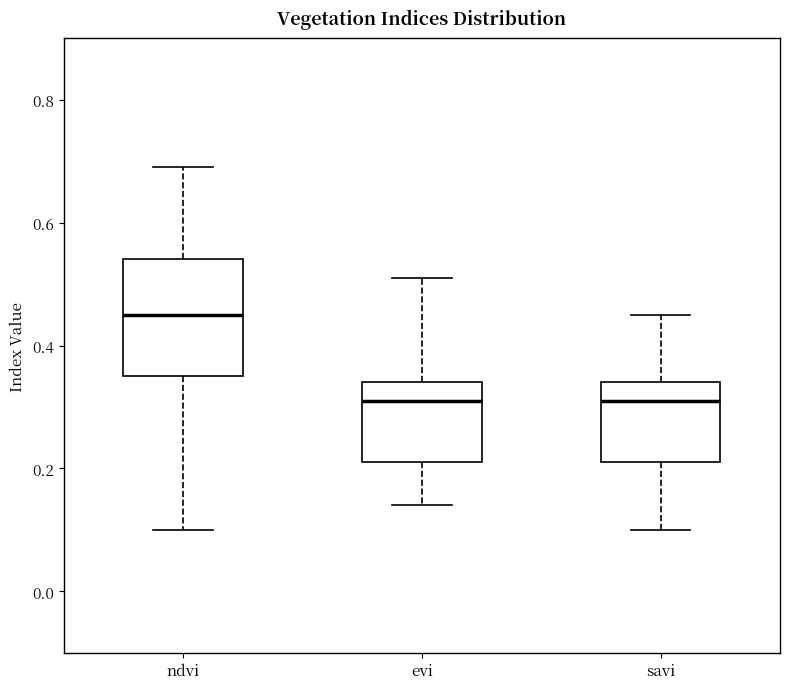

Where is the upper edge of the box for ndvi on the y-axis? The values are not printed on the chart, so give them approximately, as read against the axis.

0.54